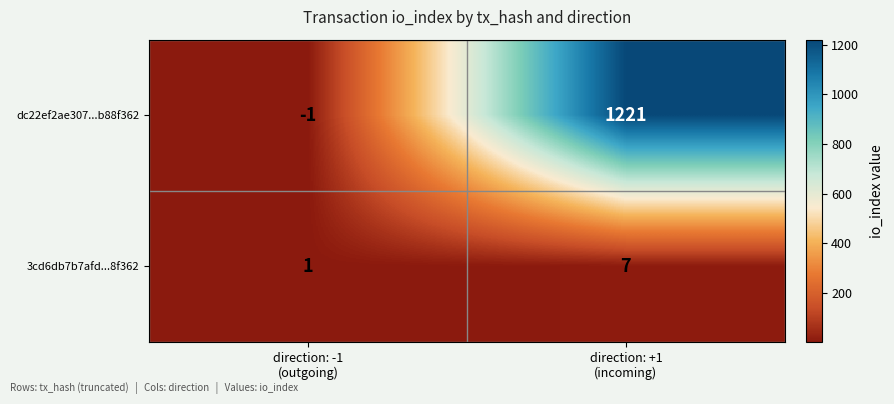

What is the maximum value shown in the chart?

1221